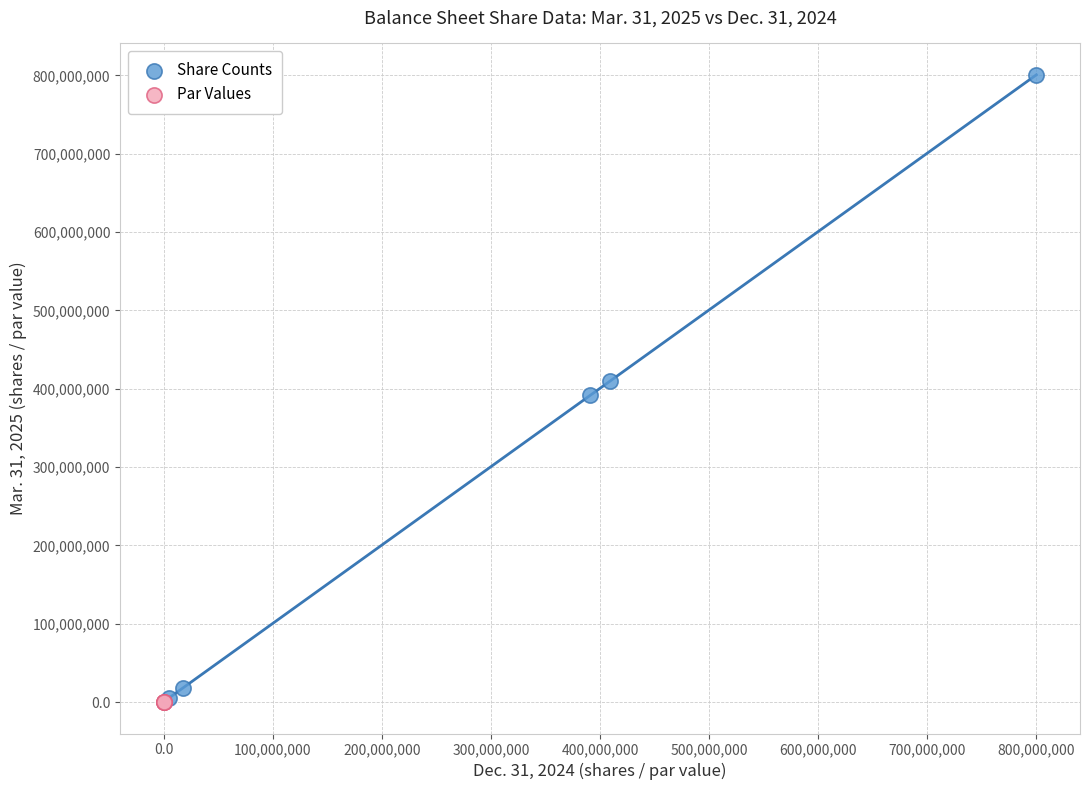

Which series has the widest spread of Y values?

Share Counts